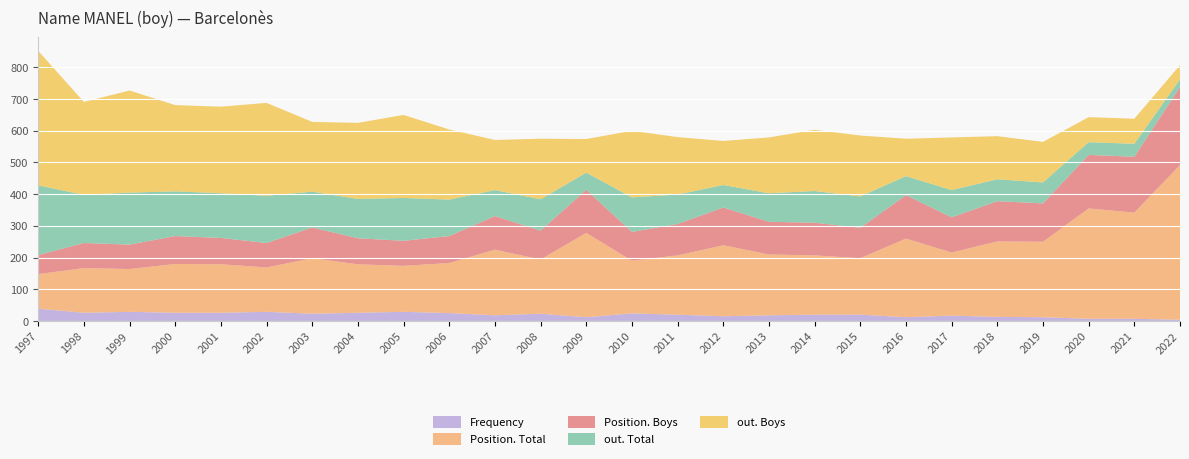

Reading right to left, what are all the values shown in this chart?

Frequency: 2022=4	2021=7	2020=7	2019=12	2018=13	2017=17	2016=12	2015=20	2014=20	2013=18	2012=15	2011=20	2010=24	2009=12	2008=23	2007=18	2006=25	2005=29	2004=26	2003=23	2002=29	2001=26	2000=26	1999=29	1998=26	1997=39
Position. Total: 2022=488	2021=335	2020=348	2019=238	2018=238	2017=199	2016=248	2015=178	2014=187	2013=192	2012=224	2011=187	2010=166	2009=266	2008=171	2007=207	2006=158	2005=145	2004=153	2003=175	2002=140	2001=153	2000=154	1999=135	1998=141	1997=109
Position. Boys: 2022=246	2021=176	2020=169	2019=121	2018=127	2017=111	2016=137	2015=96	2014=103	2013=103	2012=119	2011=99	2010=91	2009=136	2008=91	2007=106	2006=85	2005=79	2004=82	2003=97	2002=77	2001=83	2000=88	1999=77	1998=79	1997=60
out. Total: 2022=24	2021=41	2020=40	2019=66	2018=69	2017=86	2016=60	2015=99	2014=100	2013=90	2012=71	2011=93	2010=109	2009=54	2008=99	2007=82	2006=115	2005=135	2004=124	2003=113	2002=149	2001=141	2000=141	1999=164	1998=152	1997=220
out. Boys: 2022=45	2021=79	2020=79	2019=128	2018=136	2017=166	2016=118	2015=192	2014=193	2013=176	2012=139	2011=181	2010=210	2009=106	2008=191	2007=158	2006=221	2005=262	2004=240	2003=220	2002=293	2001=273	2000=272	1999=322	1998=293	1997=424